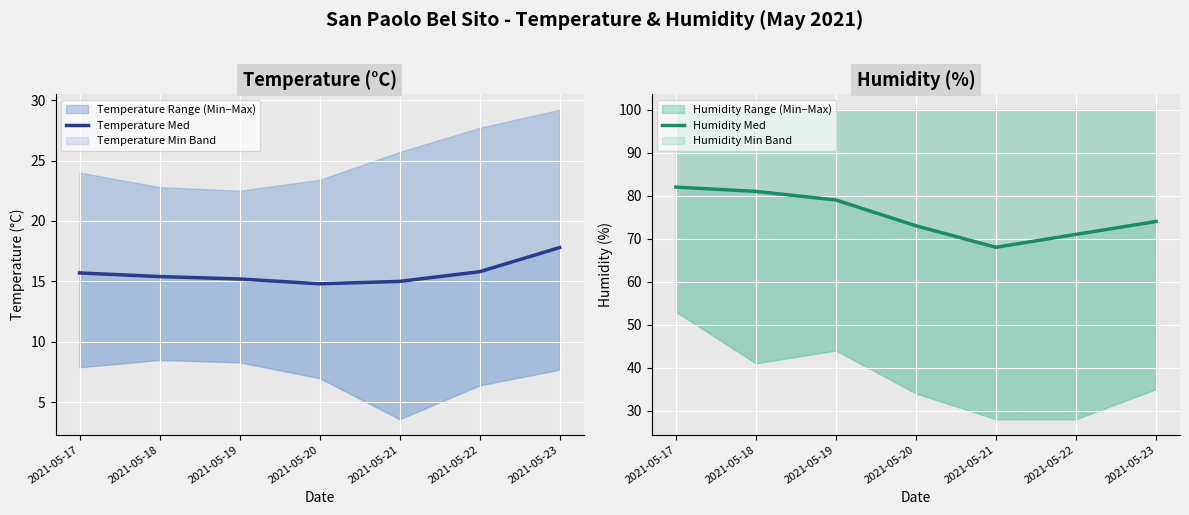

What is the total value across all series at 2021-05-18?

96.4